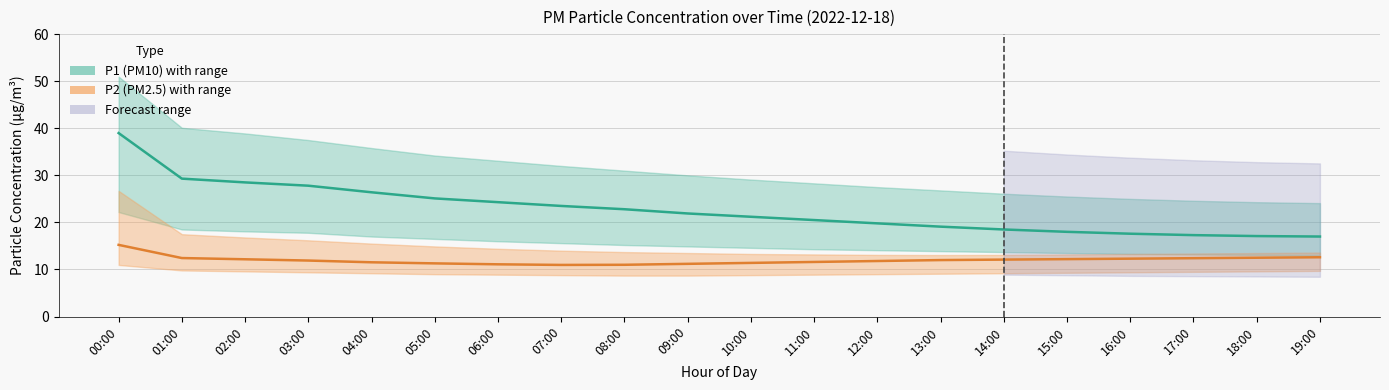

Reading left to right, what are all the values shown in this chart?

P1 (PM10): 39.0	29.3	28.5	27.8	26.4	25.1	24.3	23.5	22.8	21.9	21.2	20.5	19.8	19.1	18.5	18.0	17.6	17.3	17.1	17.0
P2 (PM2.5): 15.2	12.4	12.2	11.9	11.5	11.3	11.1	11.0	11.0	11.2	11.4	11.6	11.8	12.0	12.1	12.2	12.3	12.4	12.5	12.6